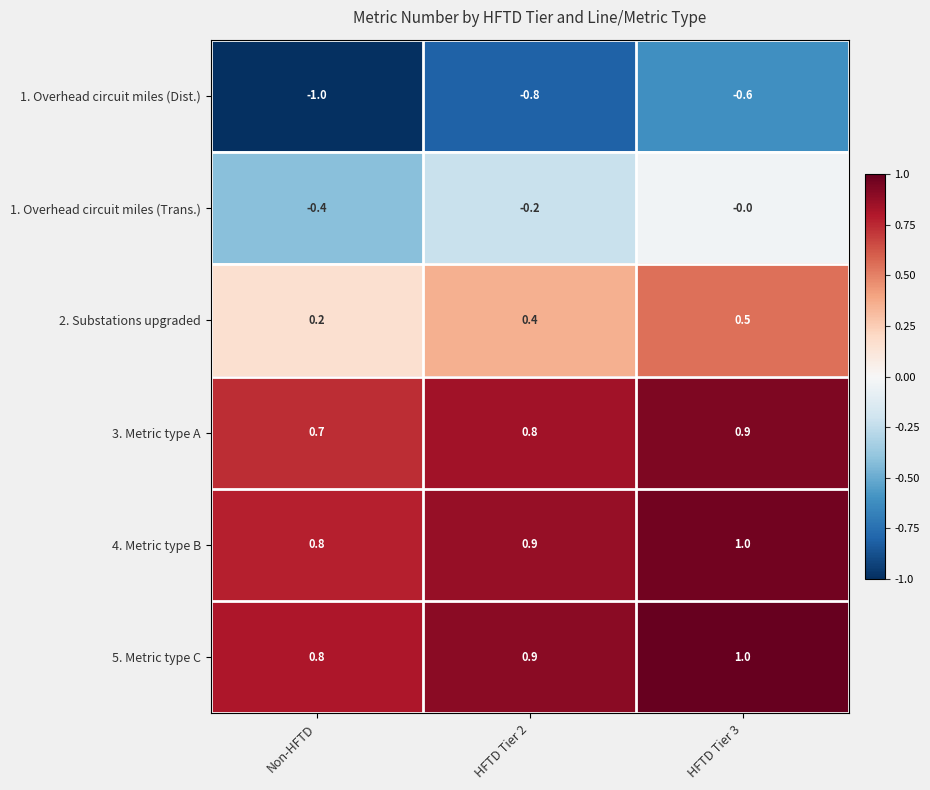

What is the spread (max minus min) of values at HFTD Tier 2?

1.7